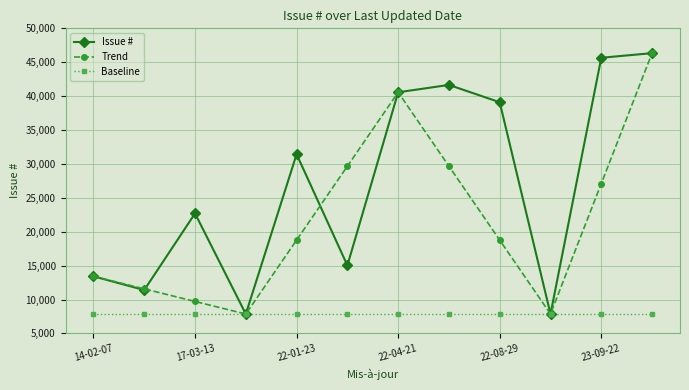

Which series has the largest total across all categories?

Issue #